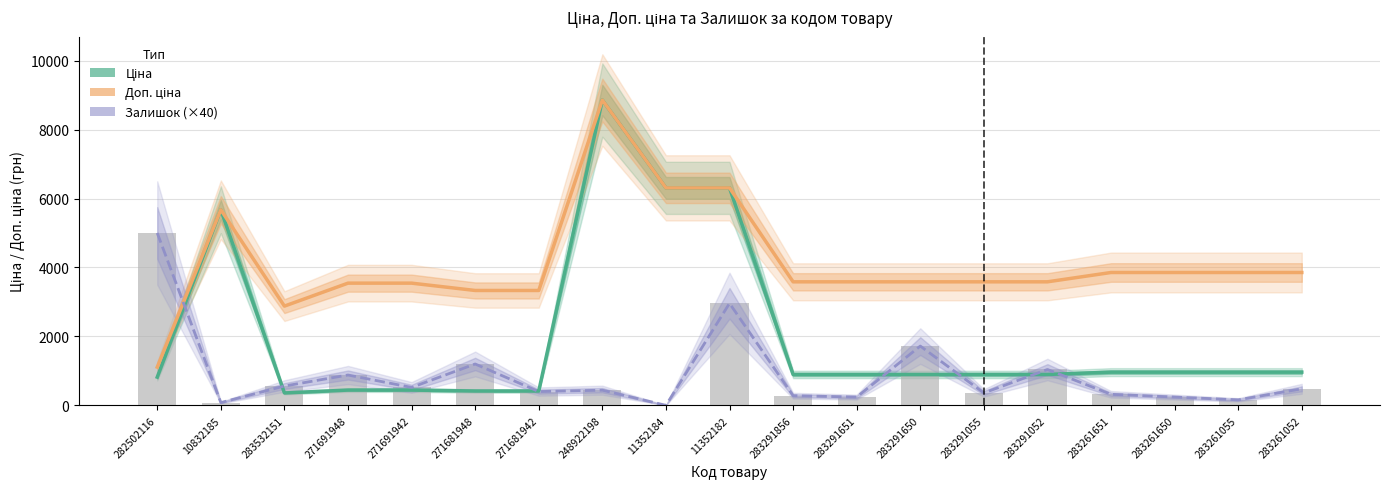

The value of Доп. ціна at 283291055 is 6106.0. True or false?

False